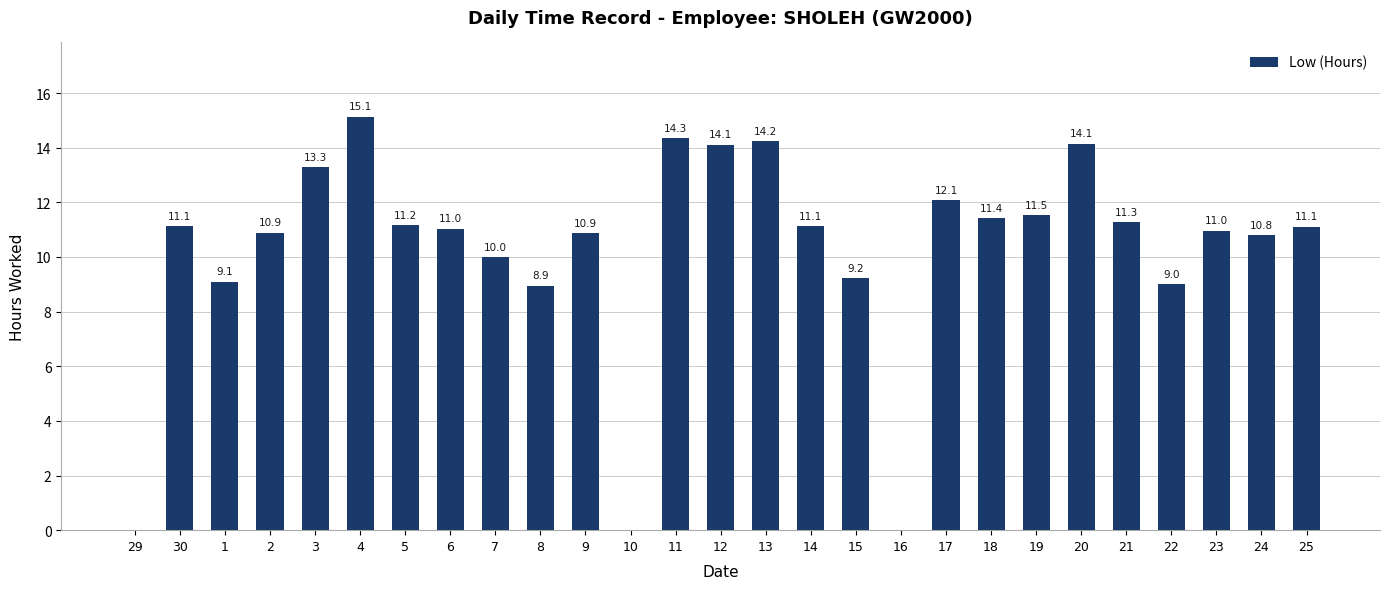

What is the greatest value displayed?

15.1